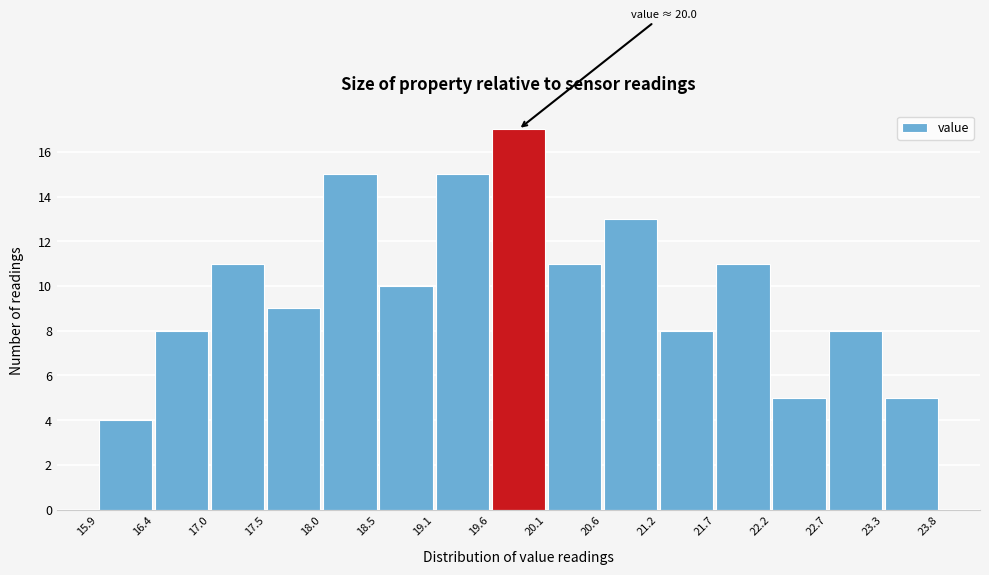

Which range on the x-axis has the tallest bar?

19.6 to 20.1